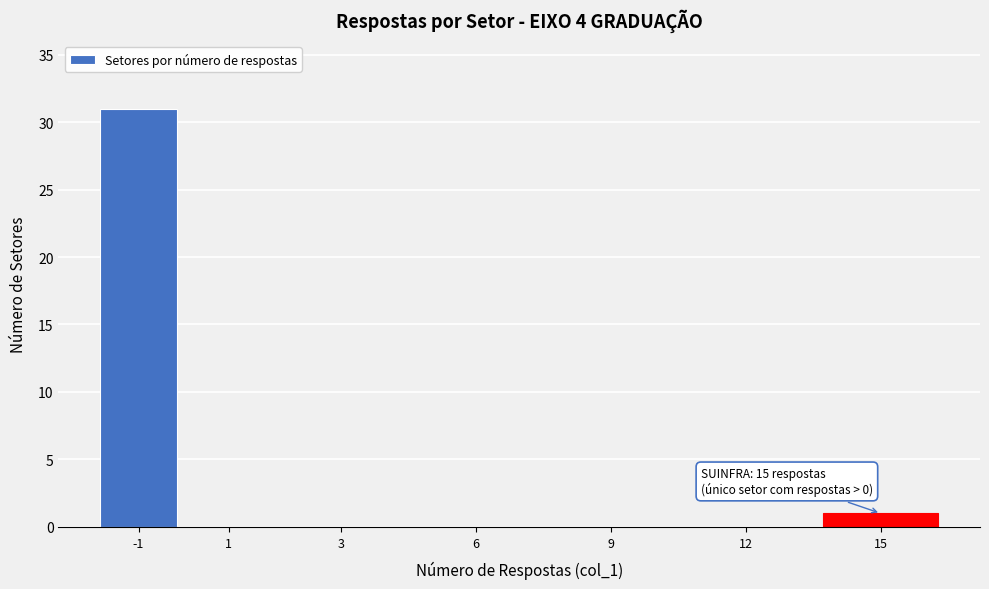

Reading right to left, extract all data points from this chart.

15=1	12=0	9=0	6=0	3=0	1=0	-1=31